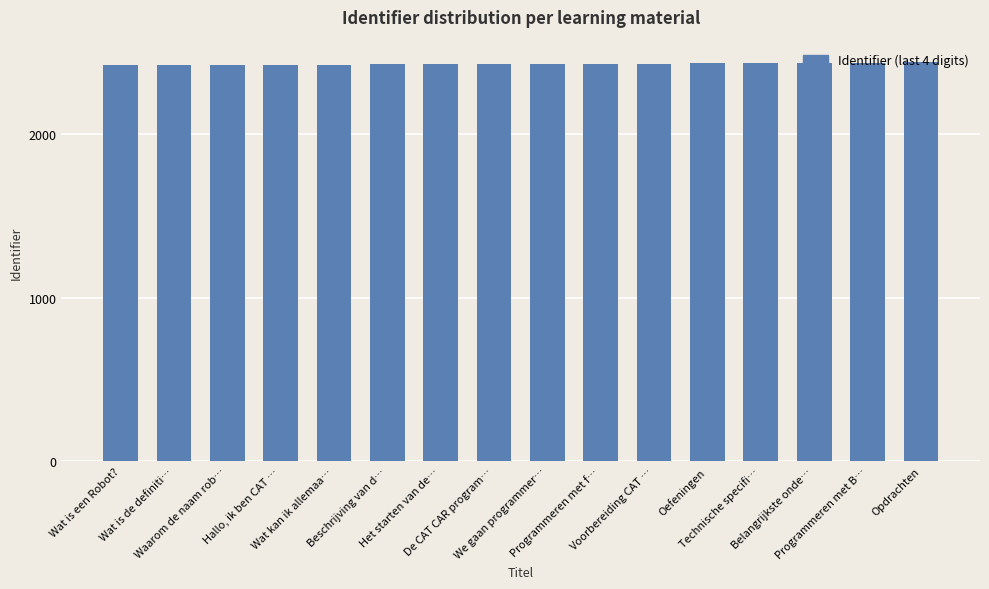

The chart shows a value of 2433 at Oefeningen. True or false?

True